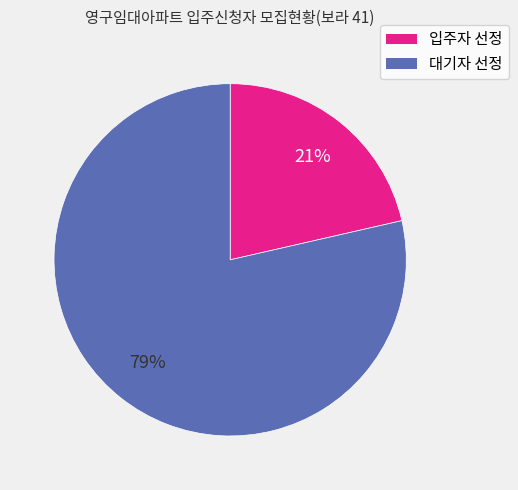

True or false: 대기자 선정 accounts for 73% of the total.

False